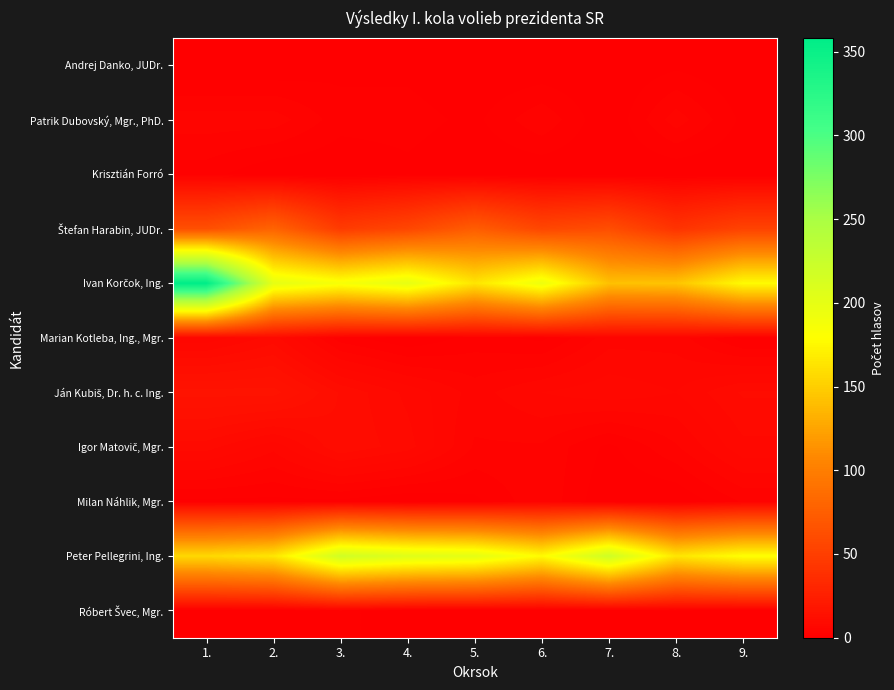

The value of Krisztián Forró at 6. is 1. True or false?

False